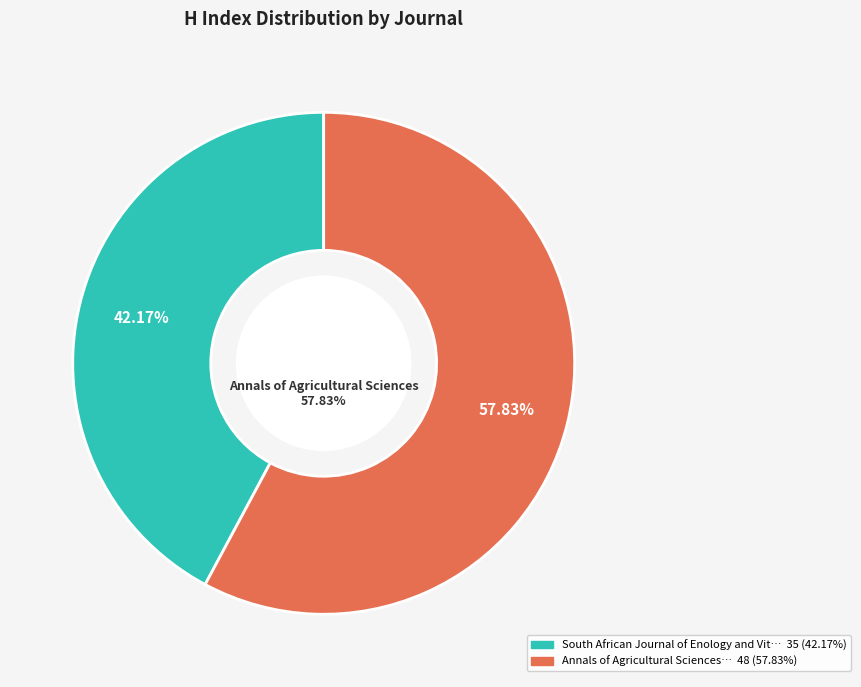

Does South African Journal of Enology and Viticulture represent more than half of the total?

No